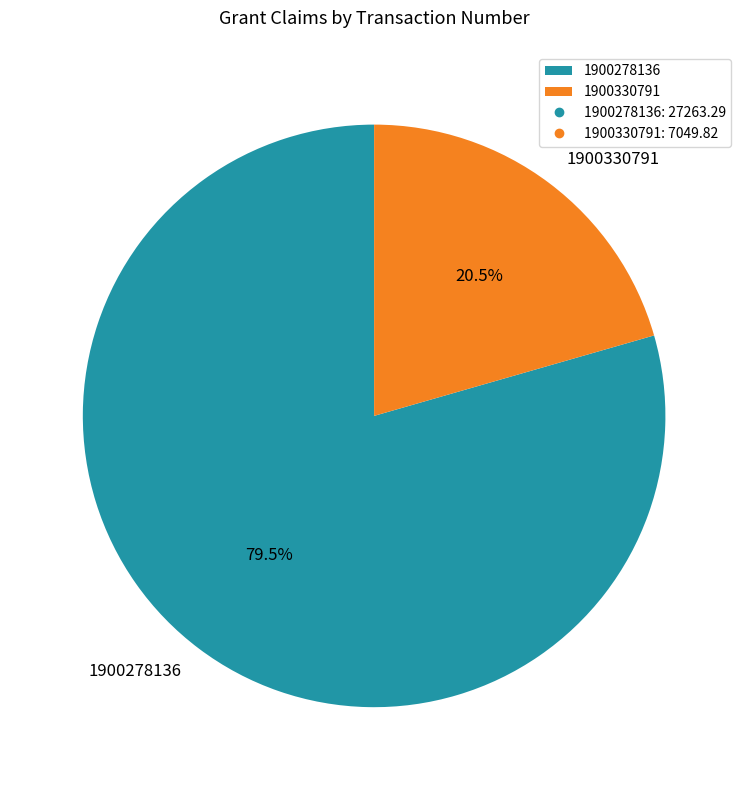

Is there any slice that represents more than half of the pie?

Yes